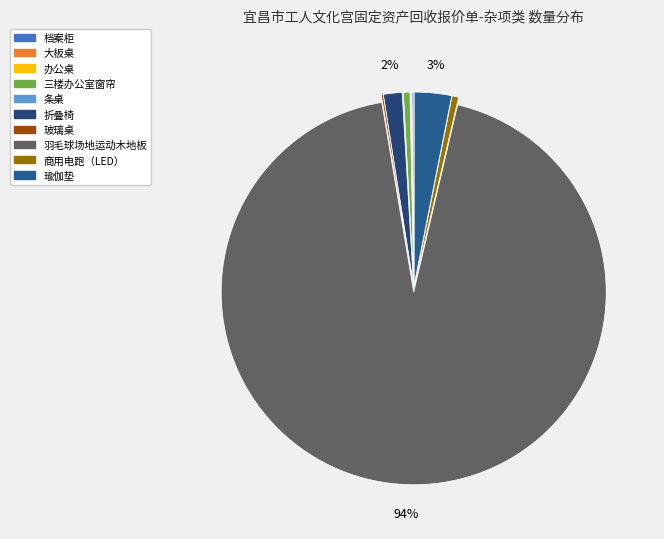

To the nearest percent, what portion does 折叠椅 represent?

2%